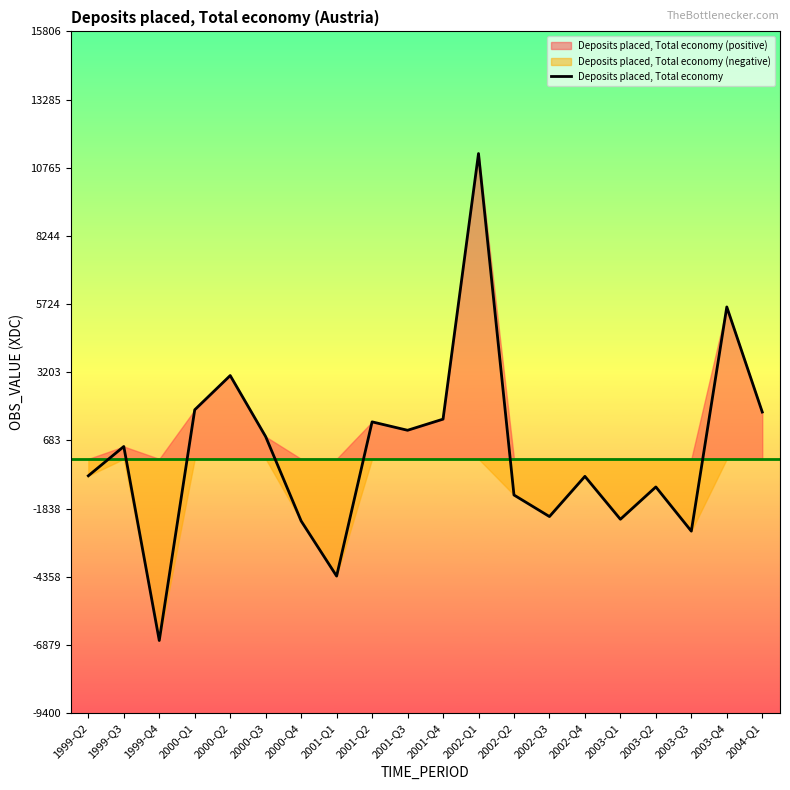

Reading left to right, what are all the values shown in this chart?

-624	459	-6714	1816	3082	823	-2295	-4332	1370	1059	1470	11290	-1334	-2131	-645	-2231	-1036	-2671	5619	1733